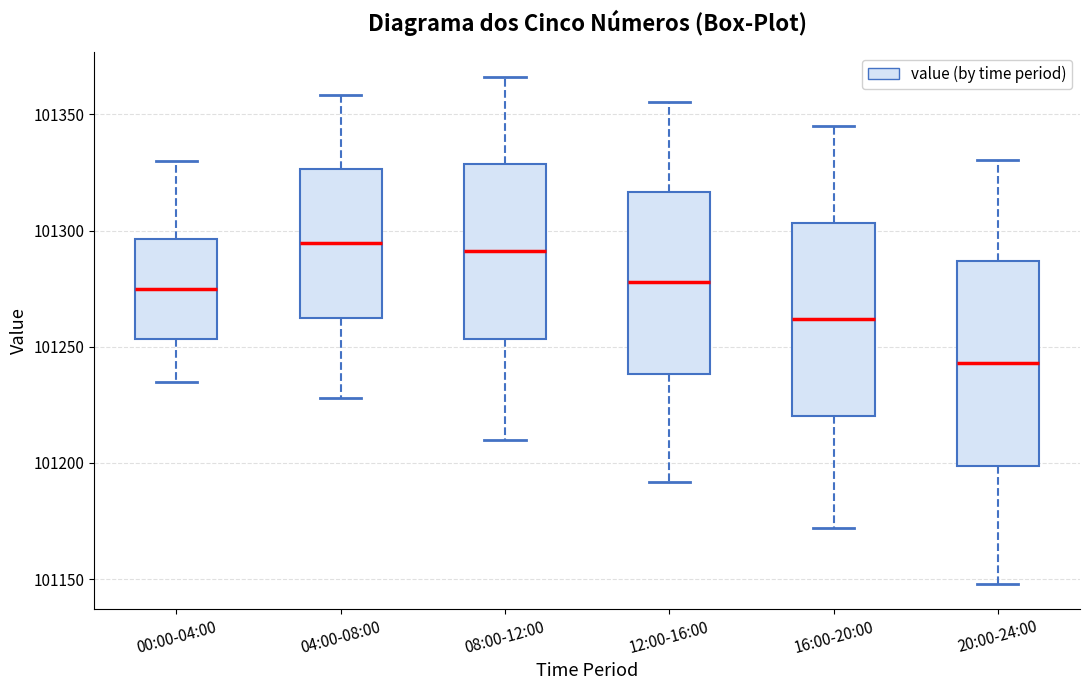

Reading left to right, read every box against the y-axis: the position of its median line, the range the box covers, and the ends of its whiskers. The values are not printed on the chart, so give them approximately, as read against the axis.

00:00-04:00: median 101275, box 101255 to 101295, whiskers 101235 to 101330
04:00-08:00: median 101295, box 101260 to 101325, whiskers 101230 to 101360
08:00-12:00: median 101290, box 101255 to 101330, whiskers 101210 to 101365
12:00-16:00: median 101280, box 101240 to 101315, whiskers 101190 to 101355
16:00-20:00: median 101260, box 101220 to 101305, whiskers 101170 to 101345
20:00-24:00: median 101245, box 101200 to 101285, whiskers 101150 to 101330